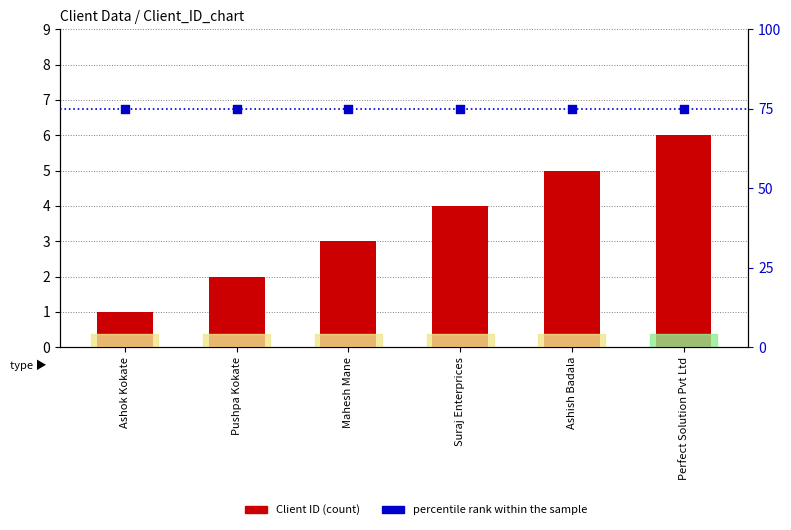

At which category is the sum across all series the highest?

Perfect Solution Pvt Ltd